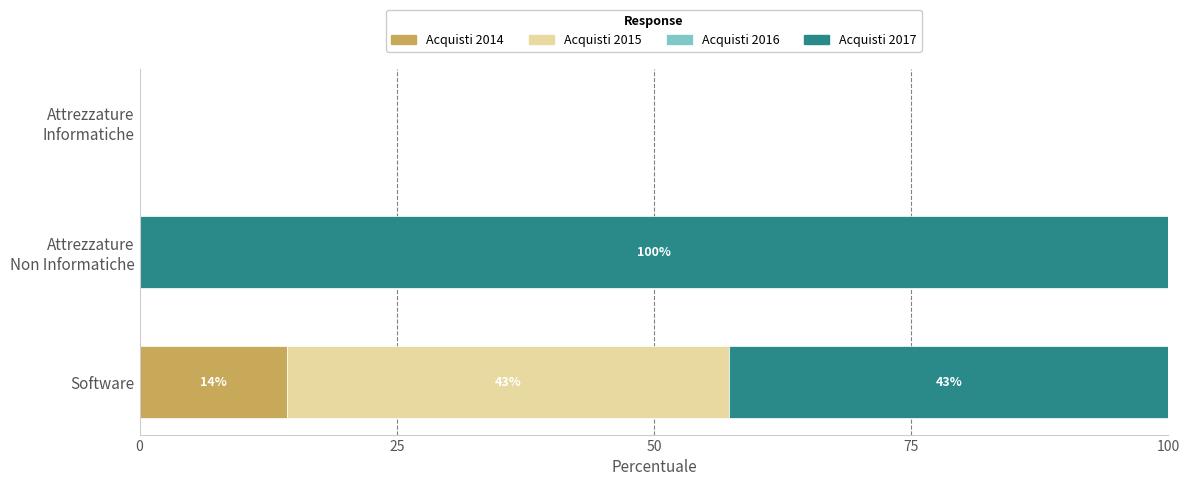

Is it true that Acquisti 2014 equals 5.6 at Software?

False